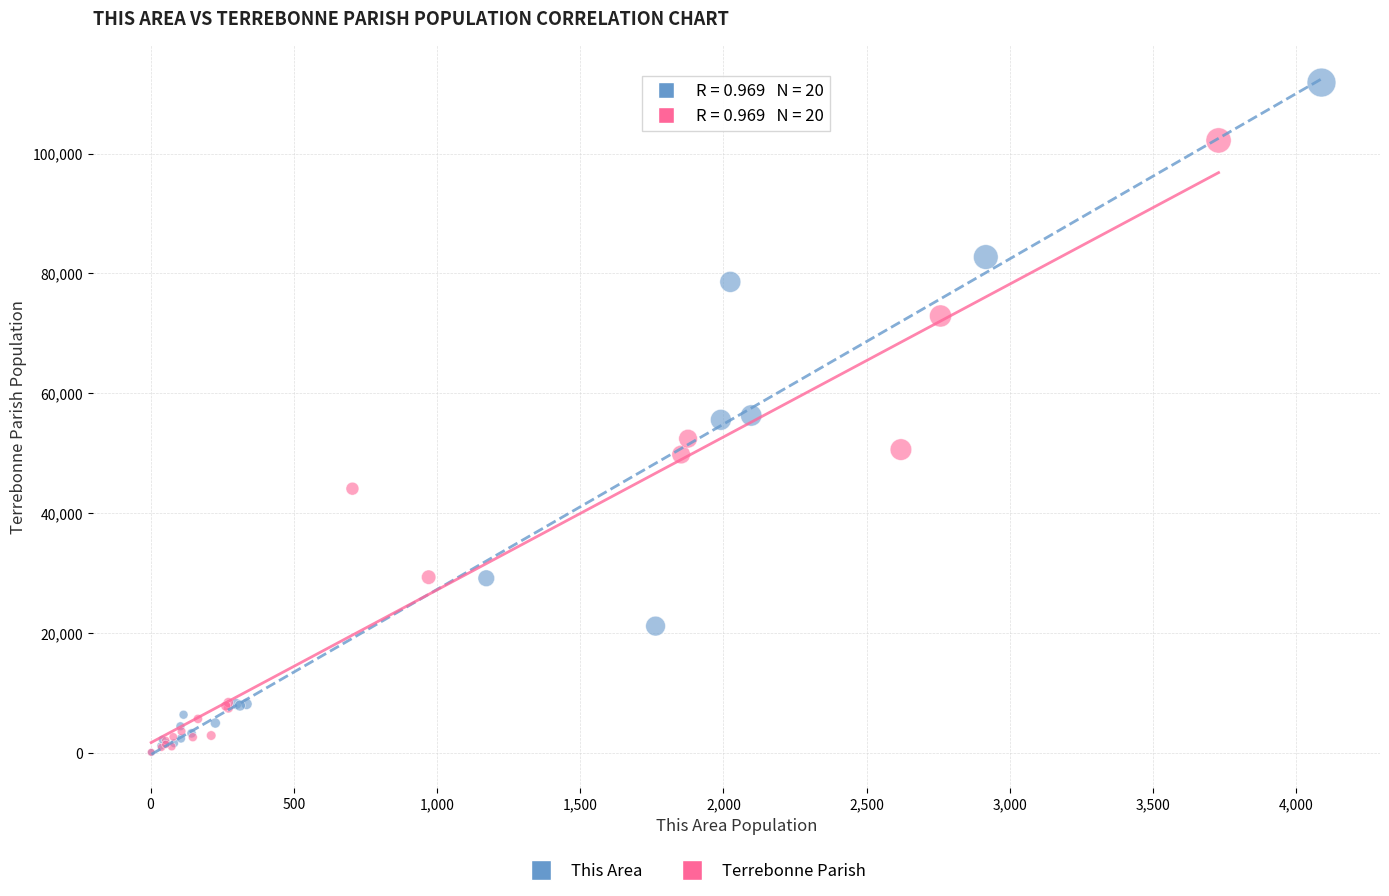

Which series has the widest spread of Y values?

This Area